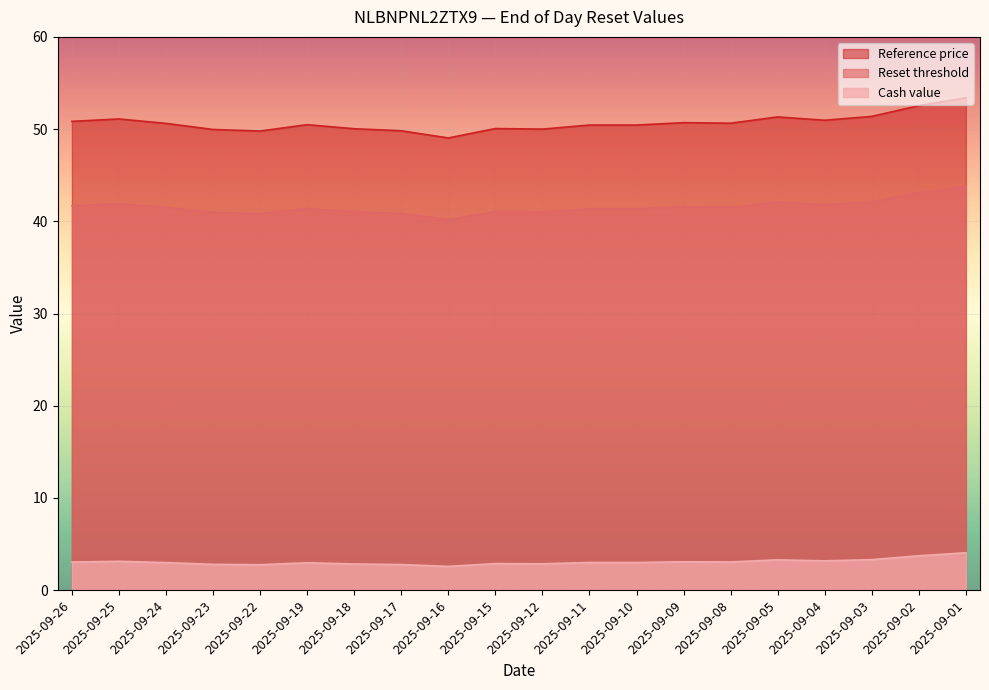

The value of Cash value at 2025-09-11 is 1.6. True or false?

False